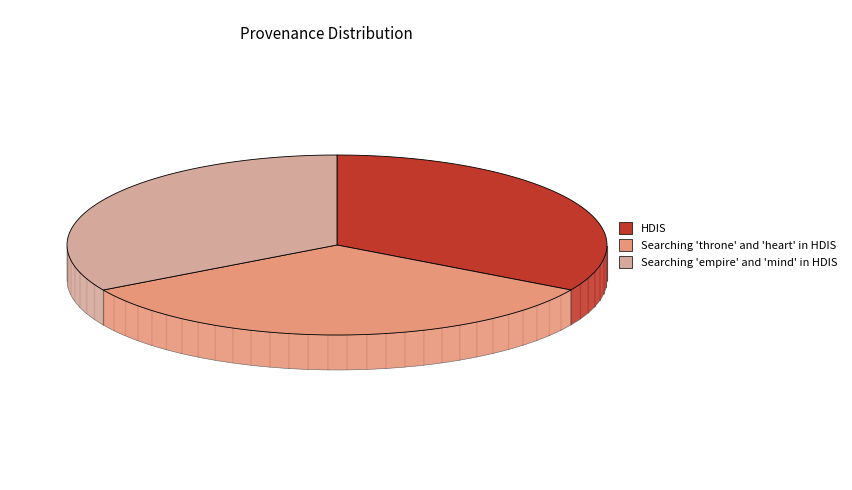

Which category has the smallest portion of the pie?

HDIS